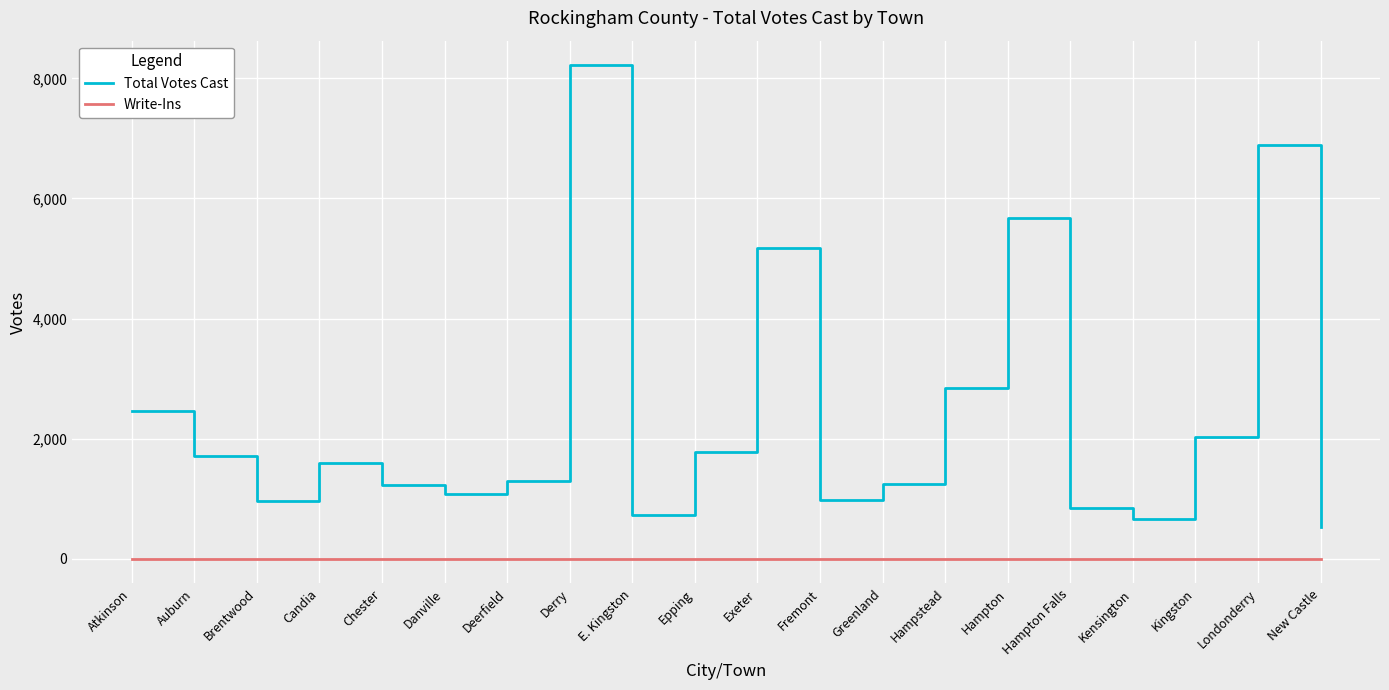

What is the minimum value for Total Votes Cast?

524